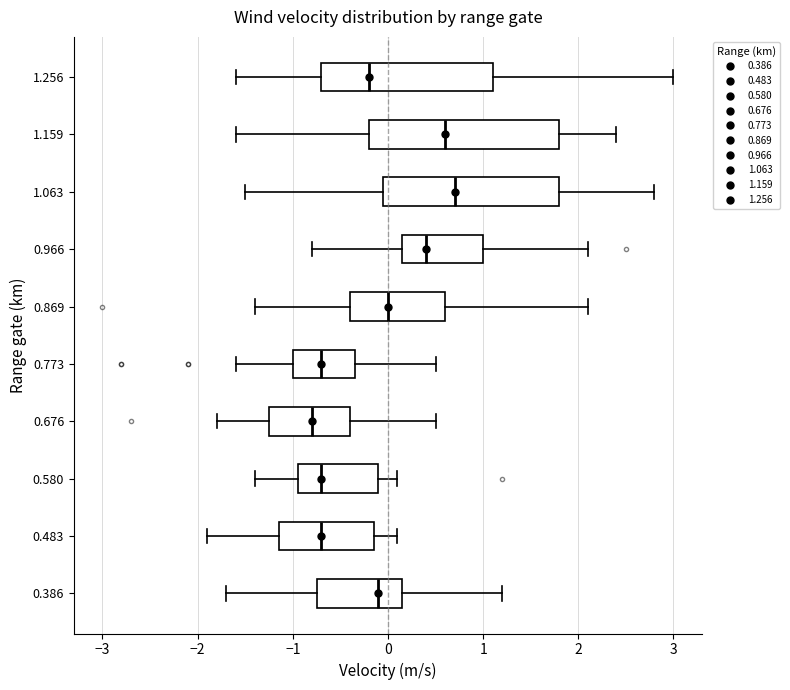

Reading bottom to top, transcribe this box plot: for each box, give where its median line is, the range the box spans, and where its two whiskers end, as read against the x-axis. The values are not printed on the chart, so give them approximately, as read against the axis.

0.386: median -0.1, box -0.7 to 0.2, whiskers -1.7 to 1.2
0.483: median -0.7, box -1.1 to -0.1, whiskers -1.9 to 0.1
0.580: median -0.7, box -0.9 to -0.1, whiskers -1.4 to 0.1
0.676: median -0.8, box -1.2 to -0.4, whiskers -1.8 to 0.5
0.773: median -0.7, box -1.0 to -0.3, whiskers -1.6 to 0.5
0.869: median 0.0, box -0.4 to 0.6, whiskers -1.4 to 2.1
0.966: median 0.4, box 0.2 to 1.0, whiskers -0.8 to 2.1
1.063: median 0.7, box 0.0 to 1.8, whiskers -1.5 to 2.8
1.159: median 0.6, box -0.2 to 1.8, whiskers -1.6 to 2.4
1.256: median -0.2, box -0.7 to 1.1, whiskers -1.6 to 3.0